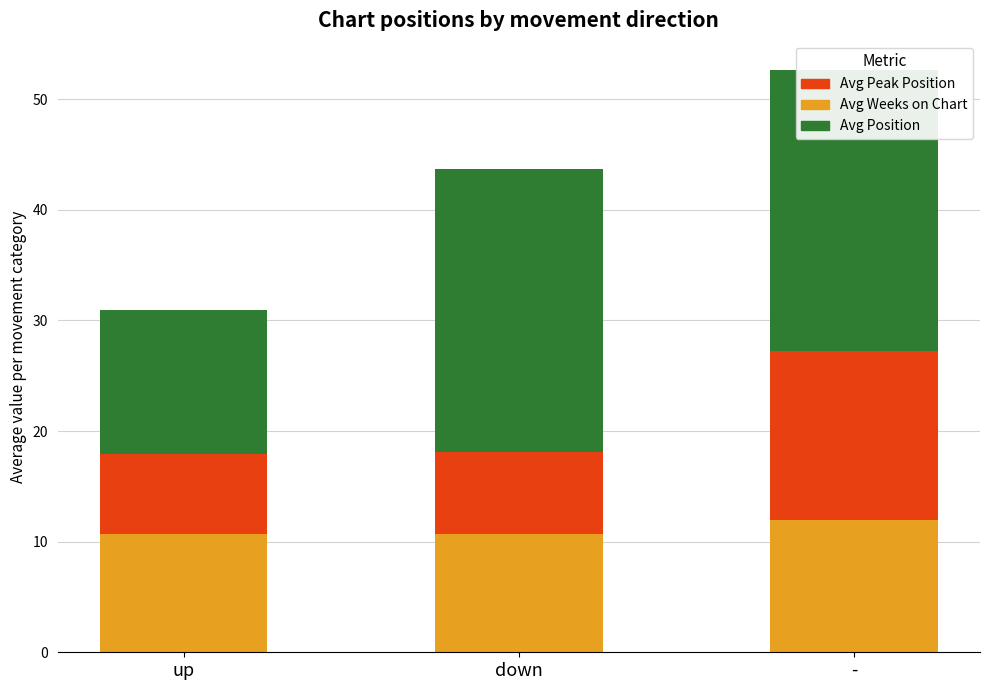

Are the bars horizontal?

No